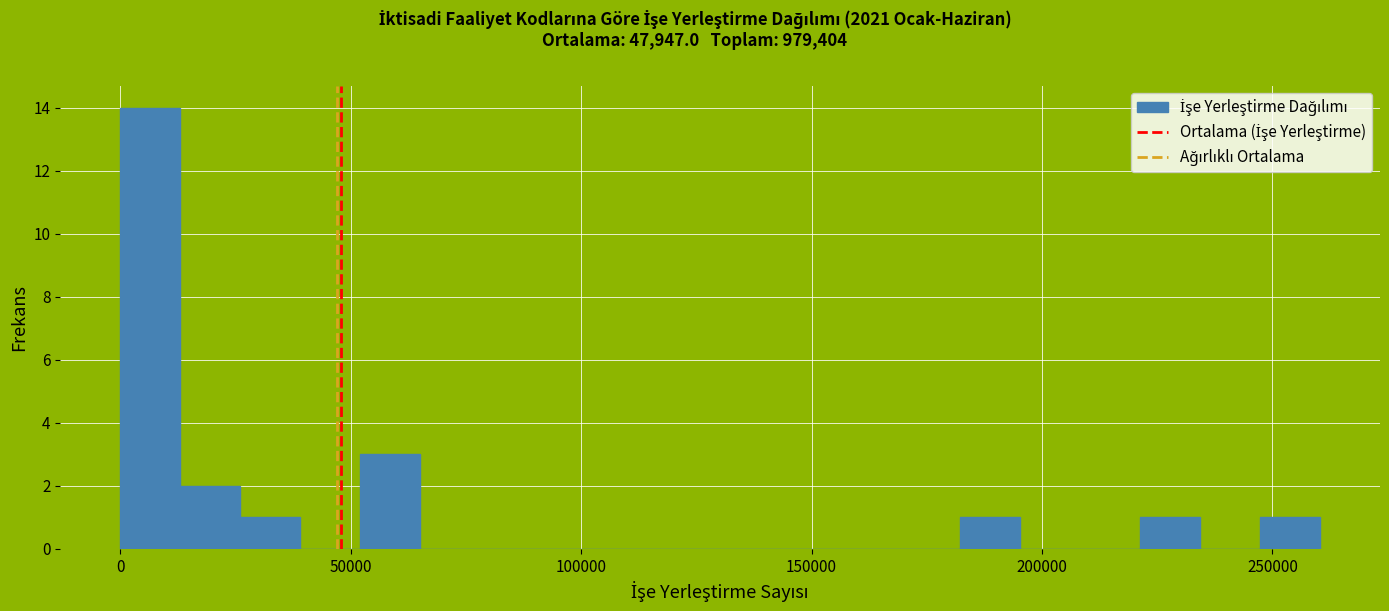

Read against the x-axis, roughly where is the centre of the tallest bar?

5000